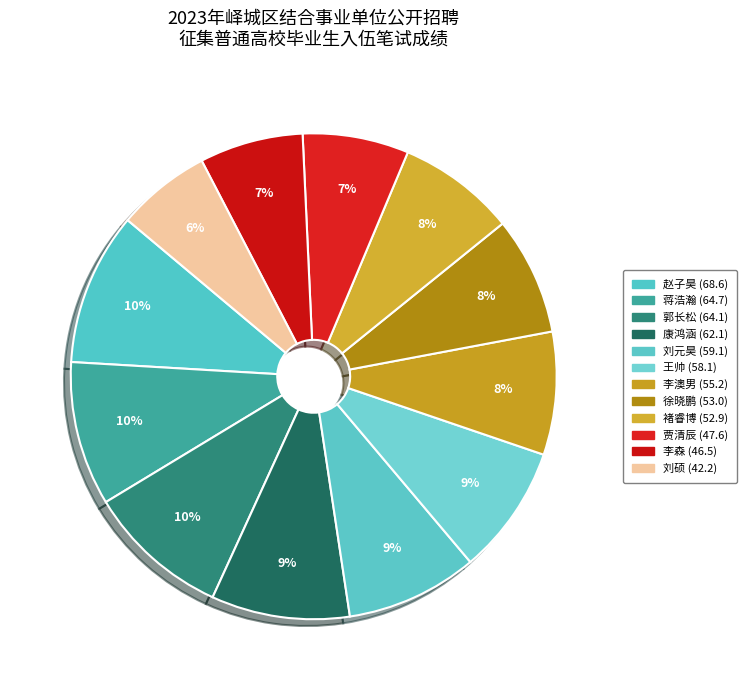

To the nearest percent, what portion does 王帅 represent?

9%